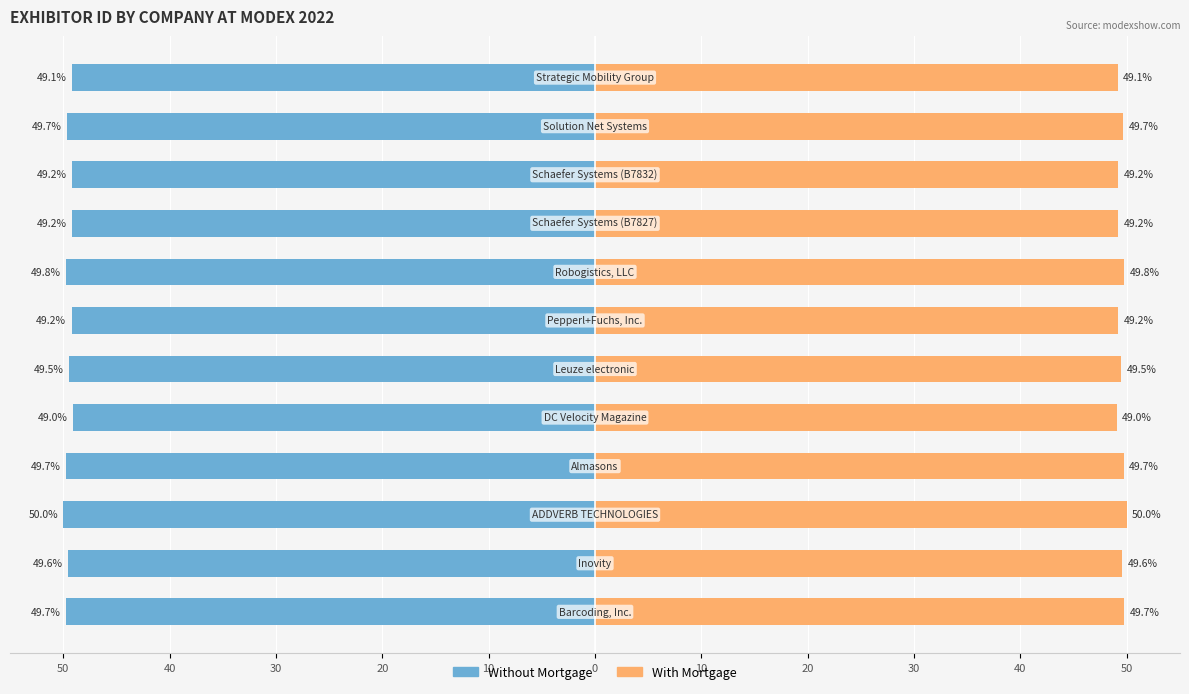

True or false: With Mortgage has a value of 49.1 at 11.

True